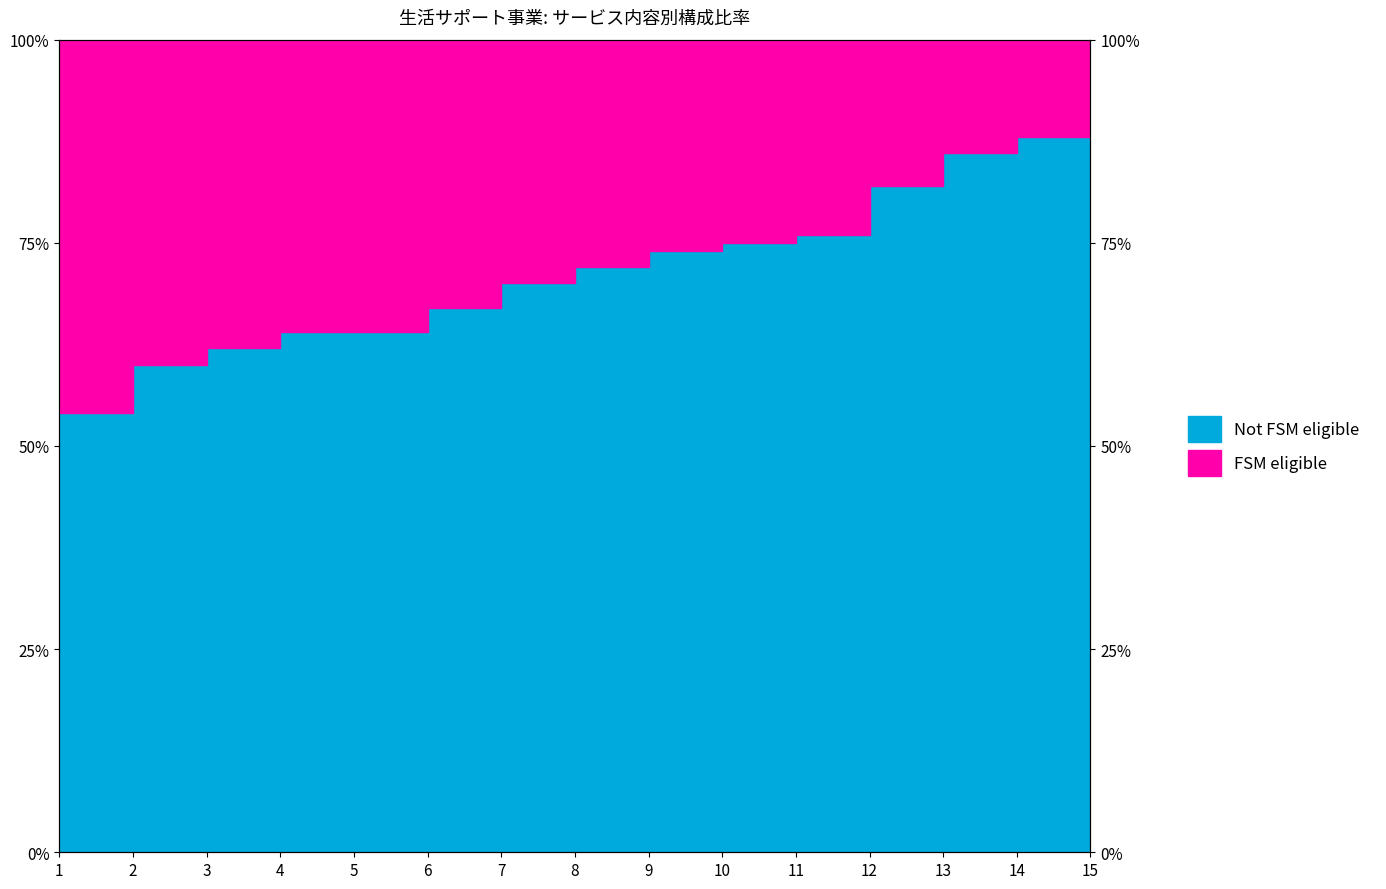

True or false: there are more than 1 points higher than both neighbors.

False